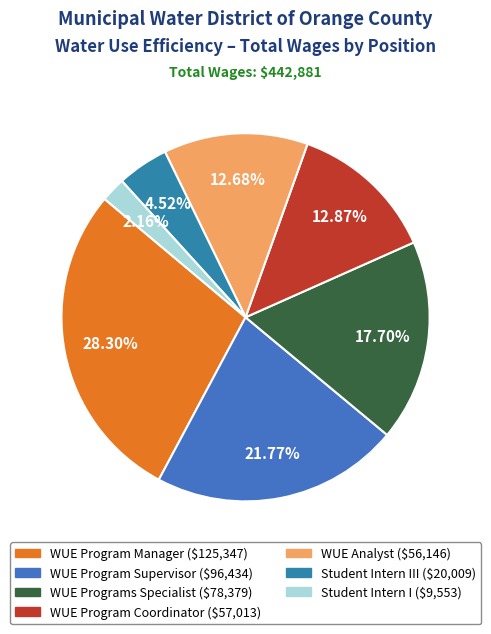

How many slices are in this pie chart?

7